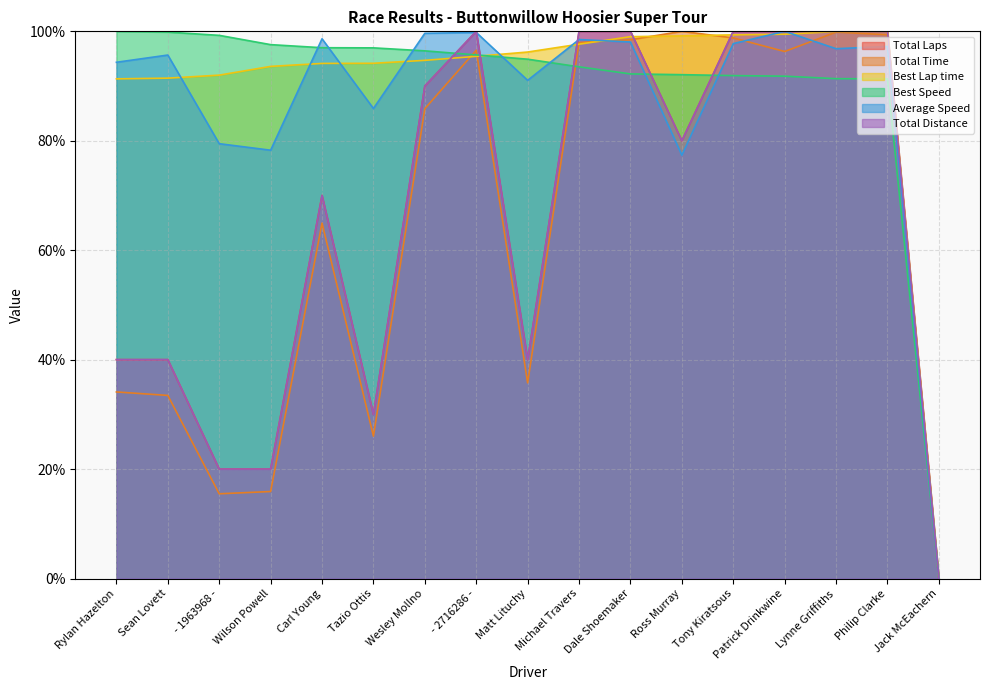

Rank the categories by Total Distance value from lowest to highest.

Jack McEachern, - 1963968 -, Wilson Powell, Tazio Ottis, Rylan Hazelton, Sean Lovett, Matt Lituchy, Carl Young, Ross Murray, Wesley Mollno, - 2716286 -, Michael Travers, Dale Shoemaker, Tony Kiratsous, Patrick Drinkwine, Lynne Griffiths, Philip Clarke